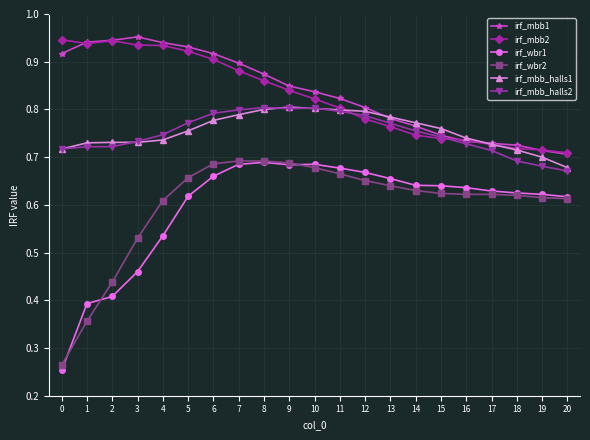

Count the irf_wbr1 values in the range 0 to 1.

21